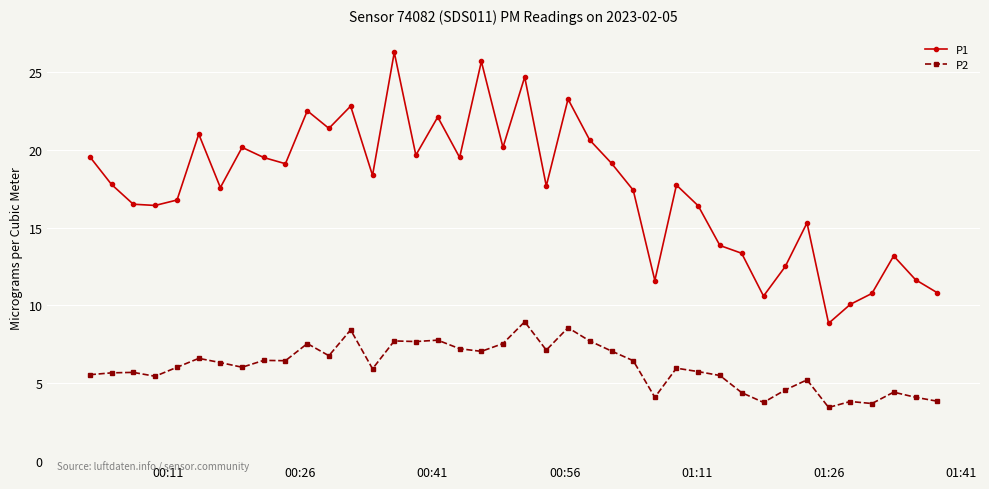

What is the difference between the second highest and minimum values in the P1 series?

16.8